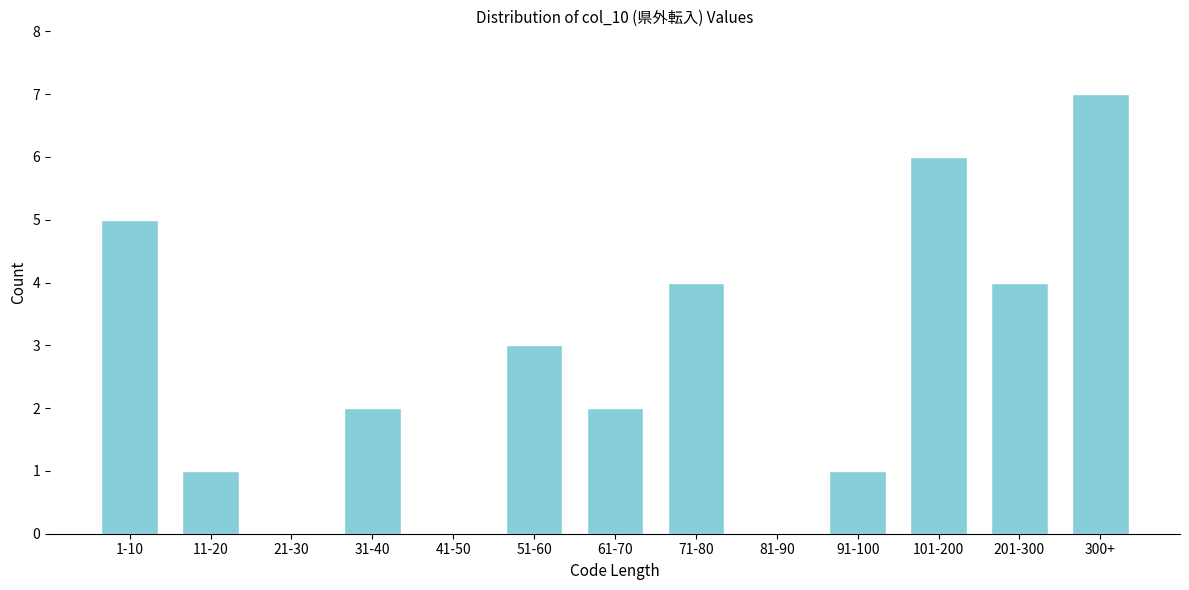

Reading left to right, transcribe all the data shown in this chart.

1-10=5	11-20=1	21-30=0	31-40=2	41-50=0	51-60=3	61-70=2	71-80=4	81-90=0	91-100=1	101-200=6	201-300=4	300+=7